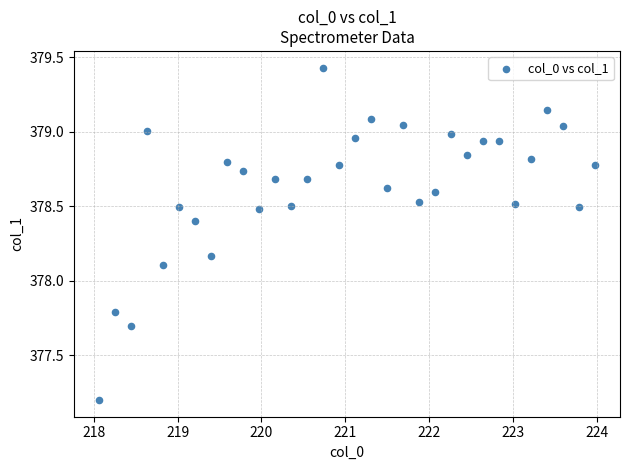

What is the range of Y values (max minus min)?

2.2